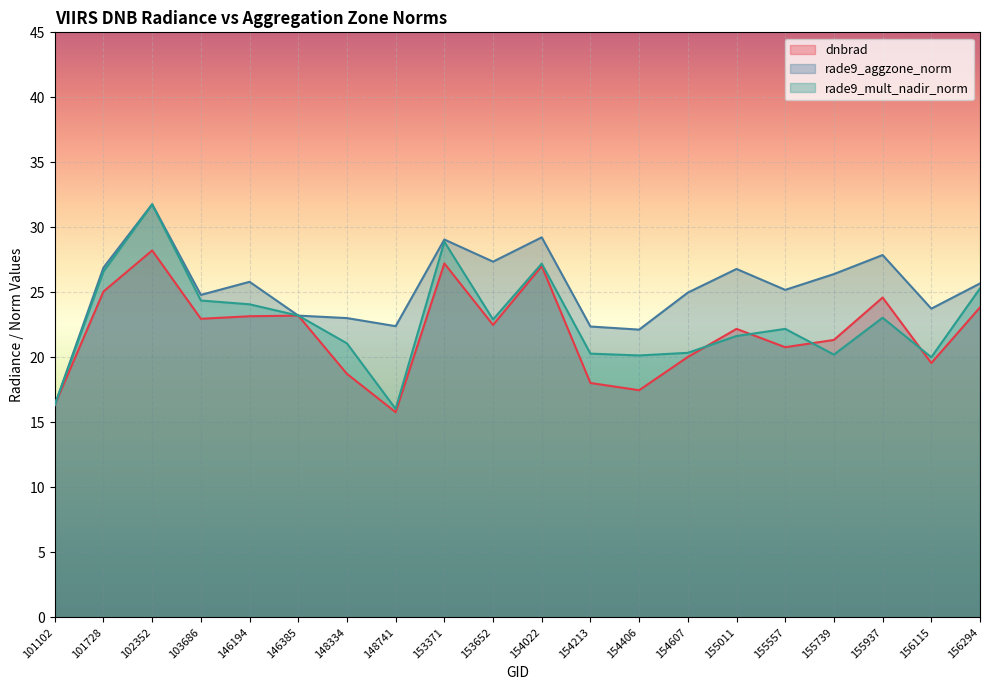

What is the highest value of the rade9_mult_nadir_norm series?

31.8